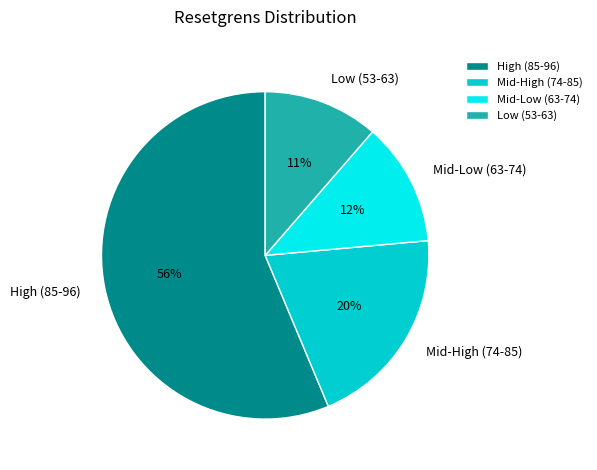

Is High (85-96) the majority of the pie?

Yes